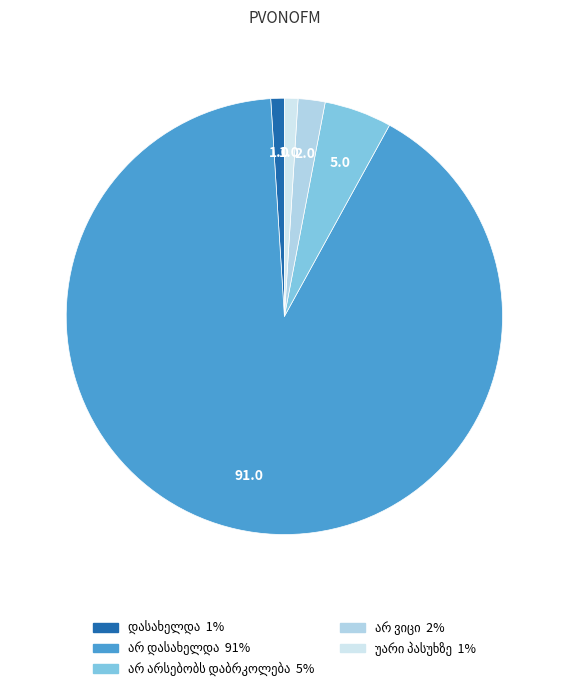

Is არ დასახელდა the majority of the pie?

Yes